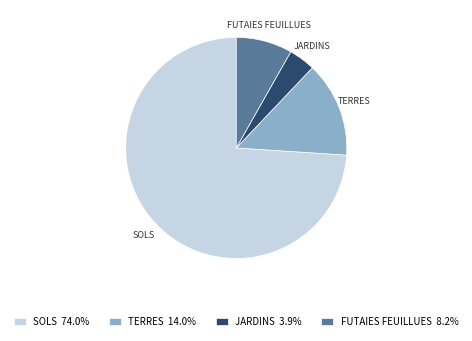

What is the ratio of the value at SOLS 74.0% to the value at TERRES 14.0%?

5.3